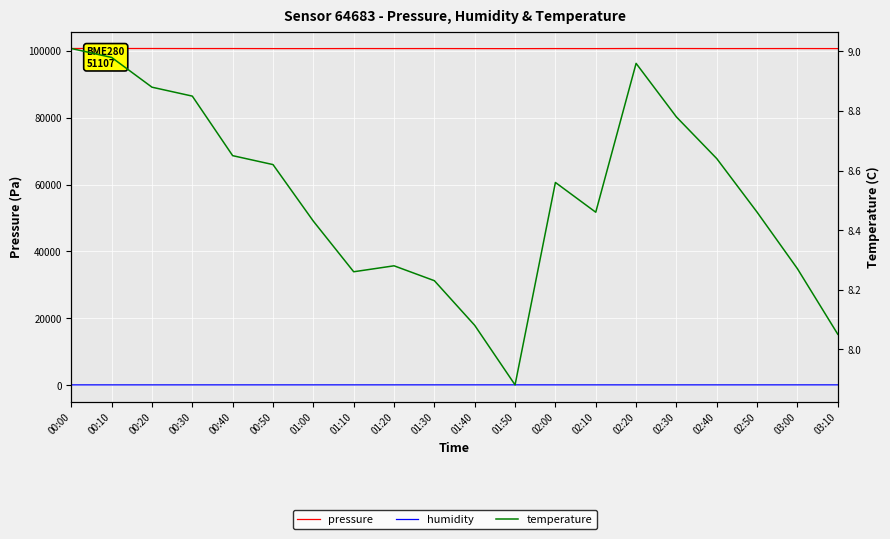

True or false: humidity and pressure cross at least once.

False